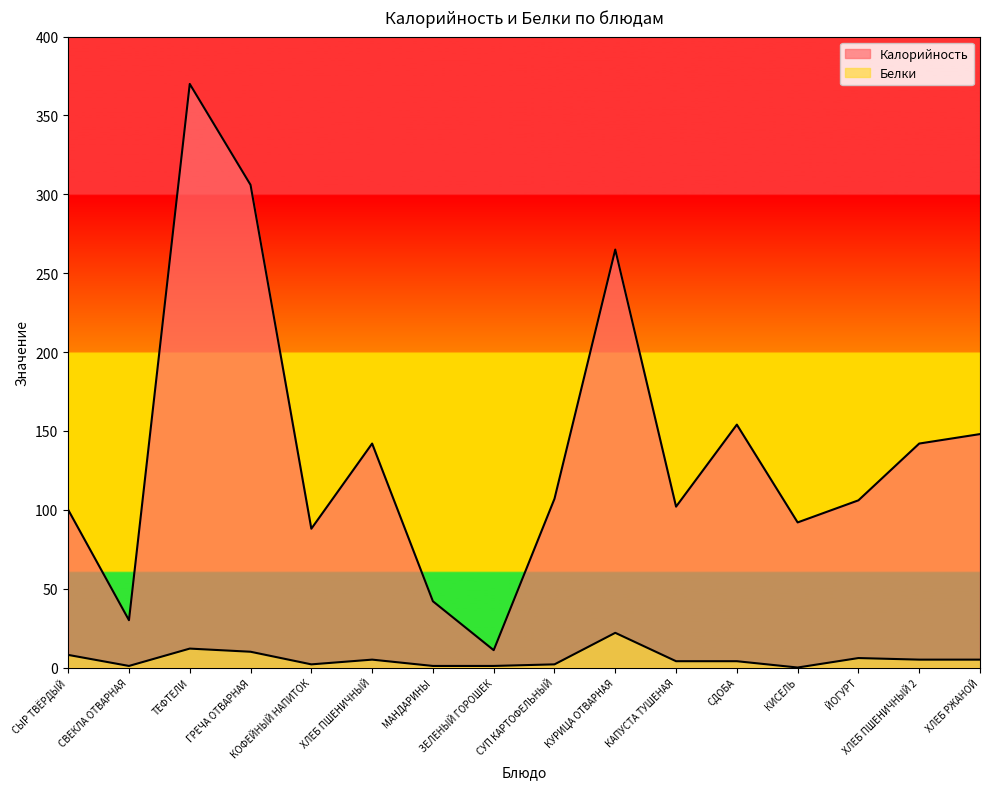

Read the Калорийность value at СВЕКЛА ОТВАРНАЯ, to the nearest 50.

50